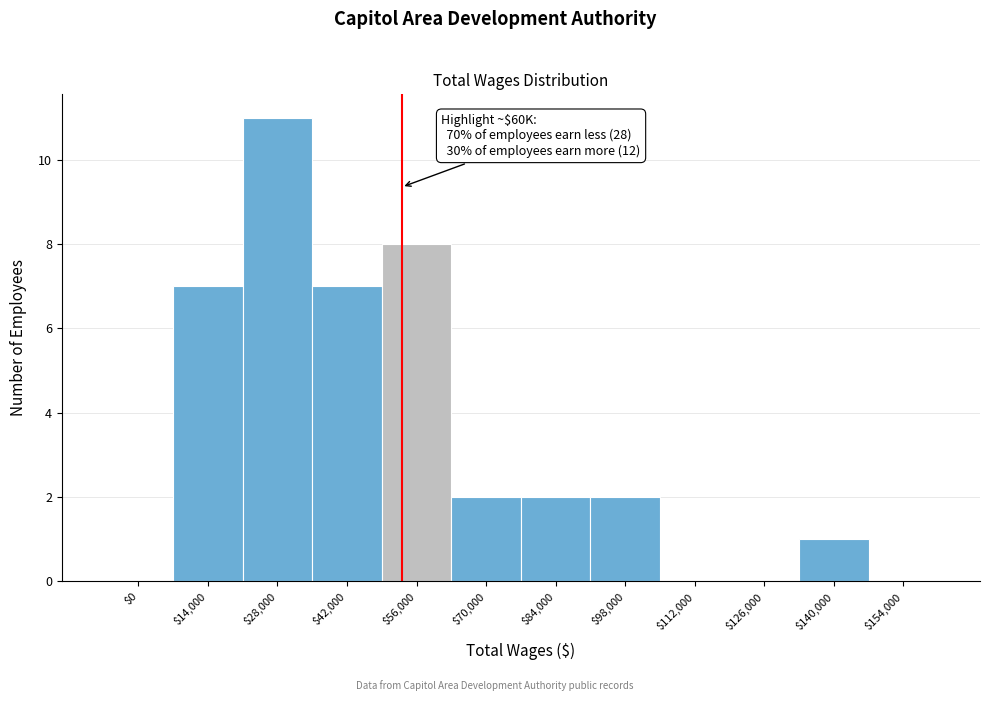

At which category does the chart reach its peak across all series?

$28,000